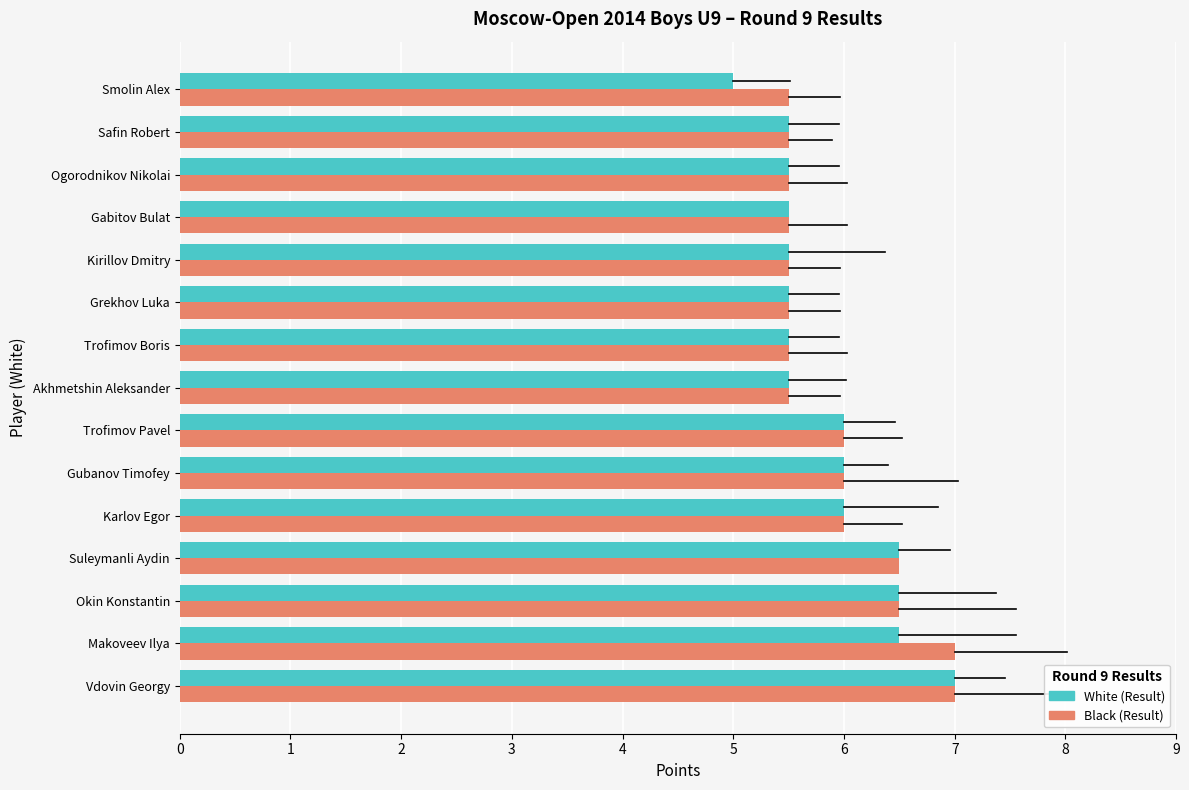

Which category has the lowest value in the White (Result) series?

Smolin Alex